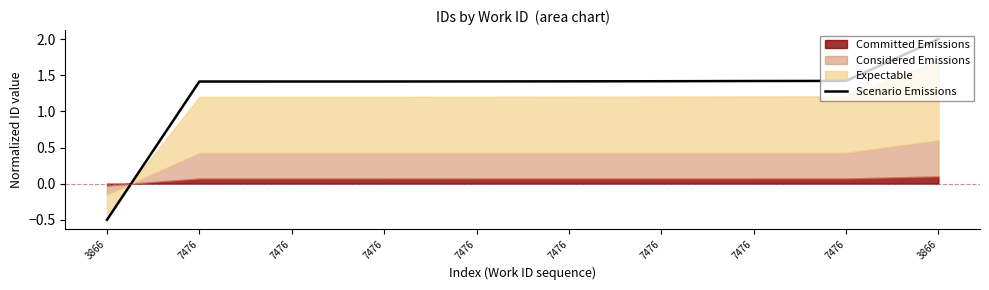

How many categories are shown in the chart?

10